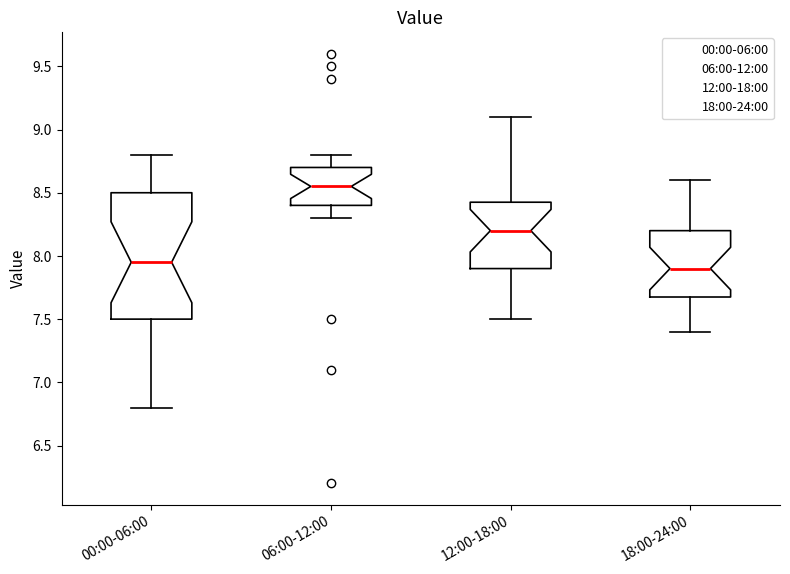

Reading left to right, transcribe this box plot: for each box, give where its median line is, the range the box spans, and where its two whiskers end, as read against the y-axis. The values are not printed on the chart, so give them approximately, as read against the axis.

00:00-06:00: median 7.95, box 7.50 to 8.50, whiskers 6.80 to 8.80
06:00-12:00: median 8.55, box 8.40 to 8.70, whiskers 8.30 to 8.80
12:00-18:00: median 8.20, box 7.90 to 8.45, whiskers 7.50 to 9.10
18:00-24:00: median 7.90, box 7.70 to 8.20, whiskers 7.40 to 8.60